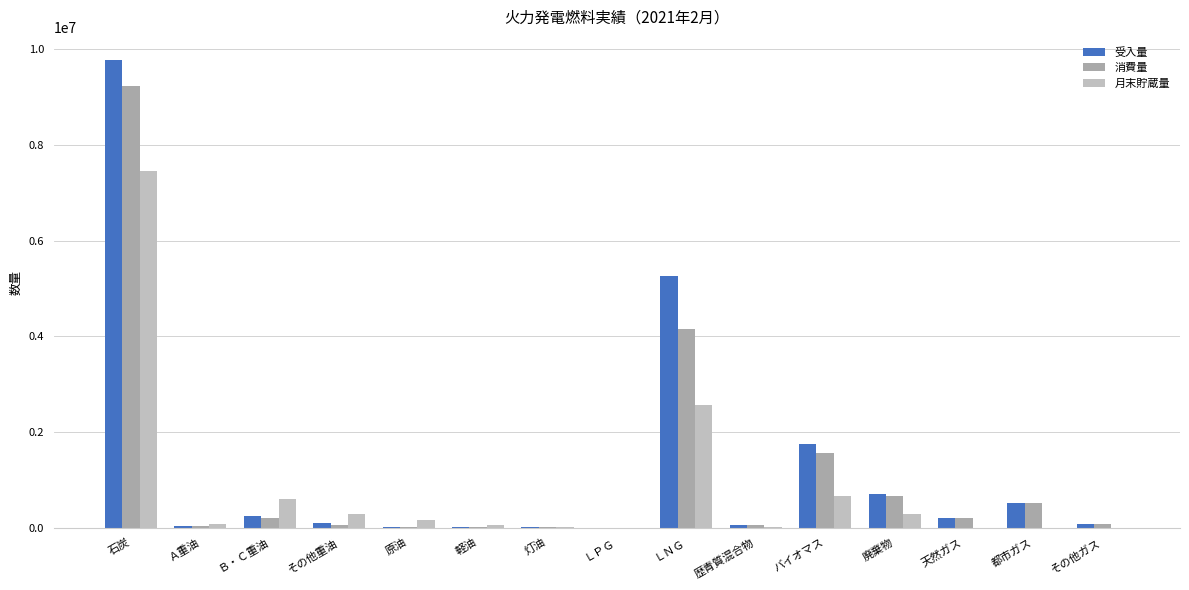

Are the bars grouped side by side (vs. stacked)?

Yes